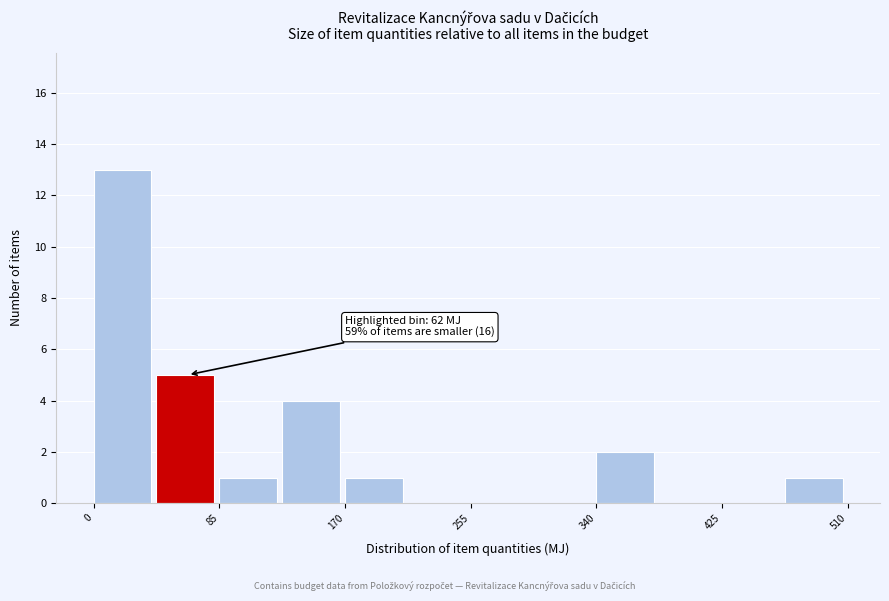

Over which range of the x-axis is the bar tallest?

0 to 40